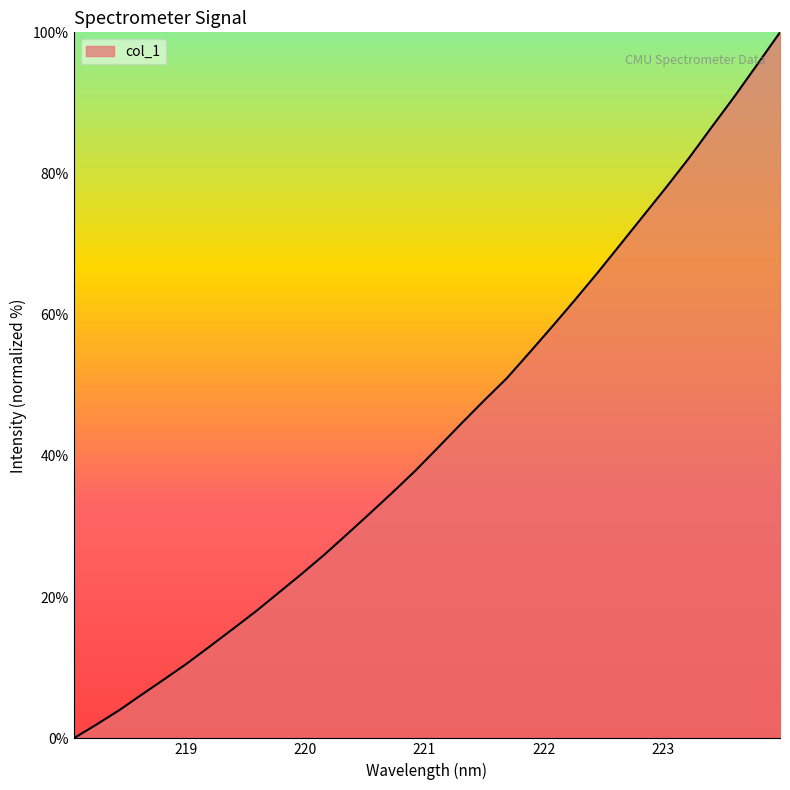

What is the maximum value shown in the chart?

100.0